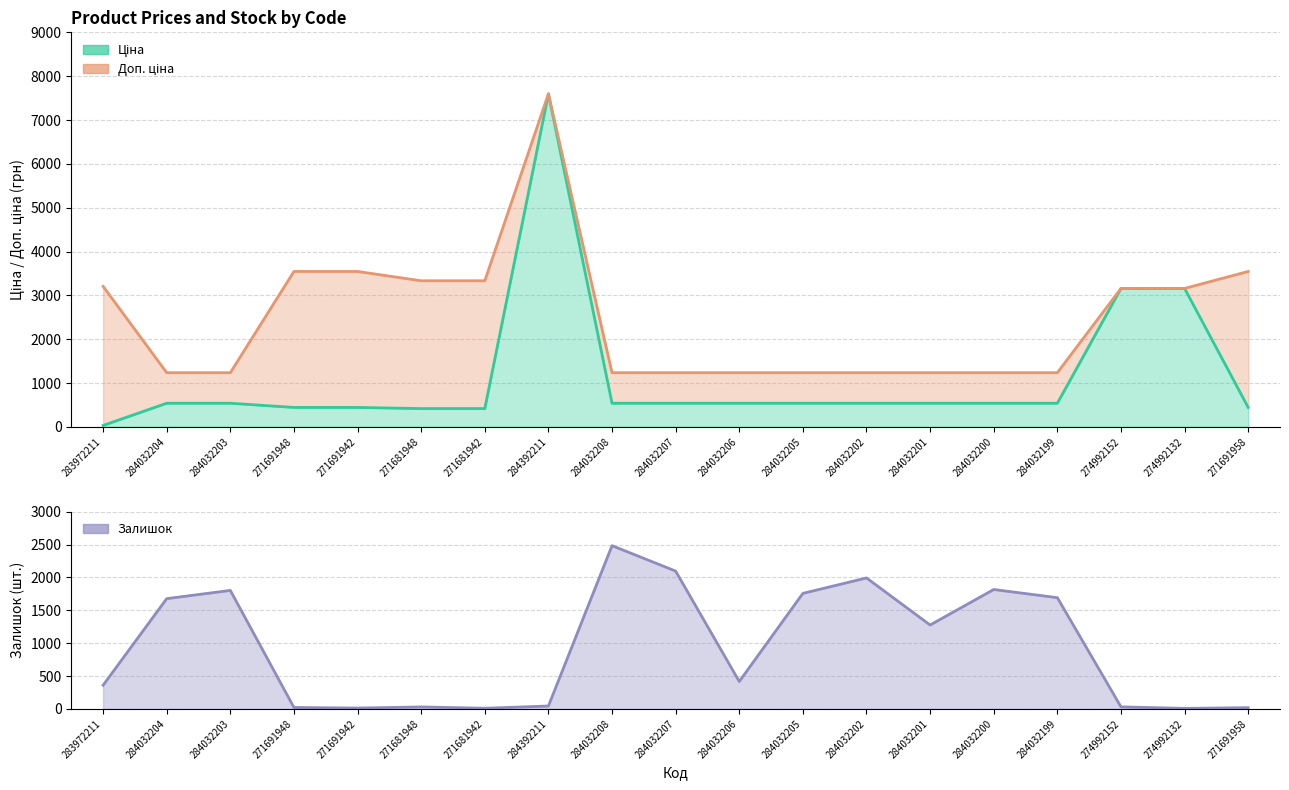

Between 284032206 and 284032202, which series saw the biggest shift?

Залишок